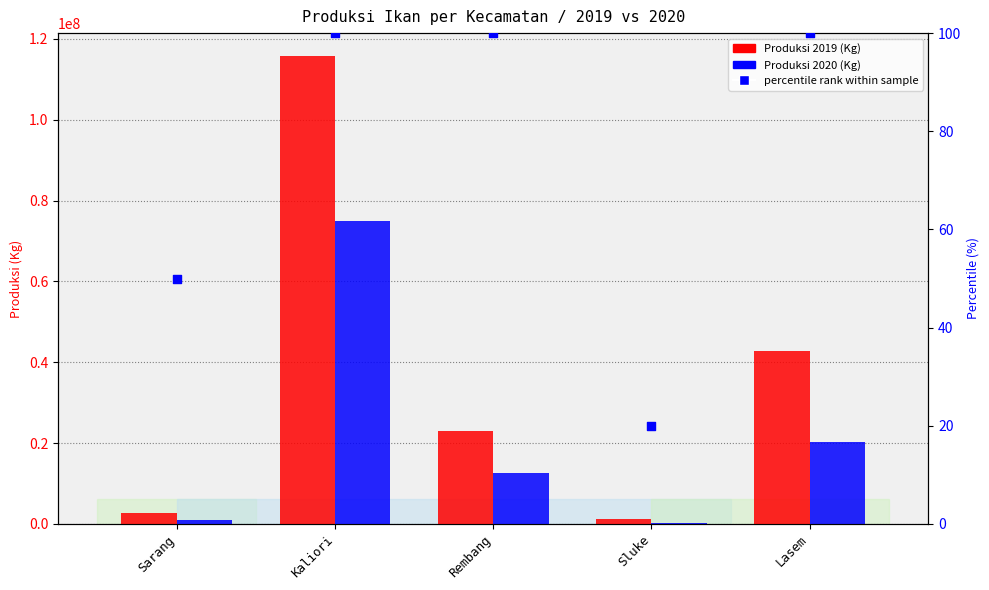

What is the total value across all series at Lasem?

63095600